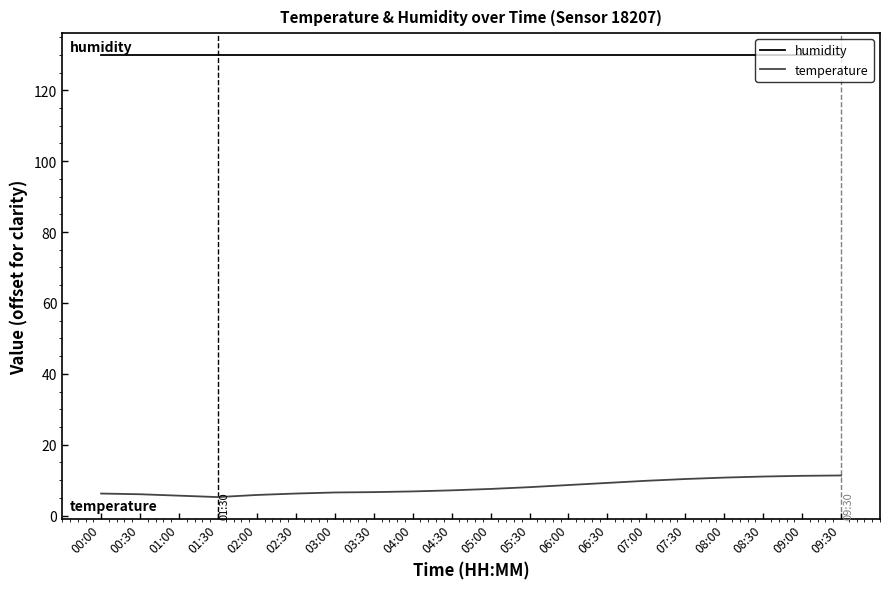

What is the lowest value of the temperature series?

5.2